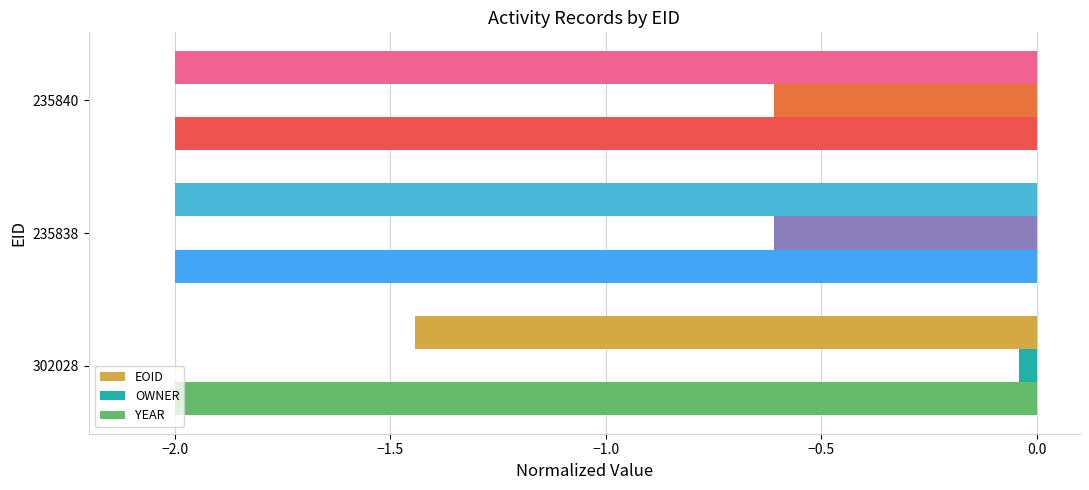

What is the minimum value shown in the chart?

-2.0